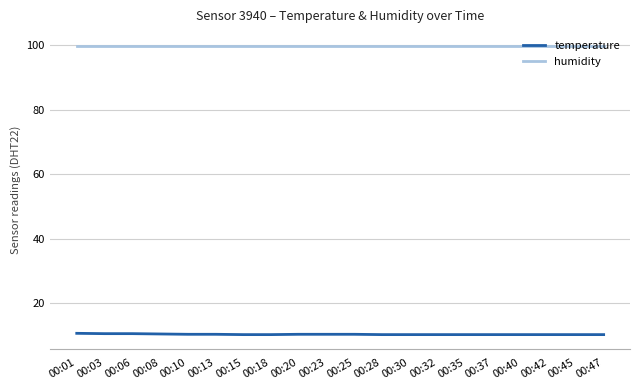

What is the sum of the temperature values at 00:06 and 00:15?

20.7